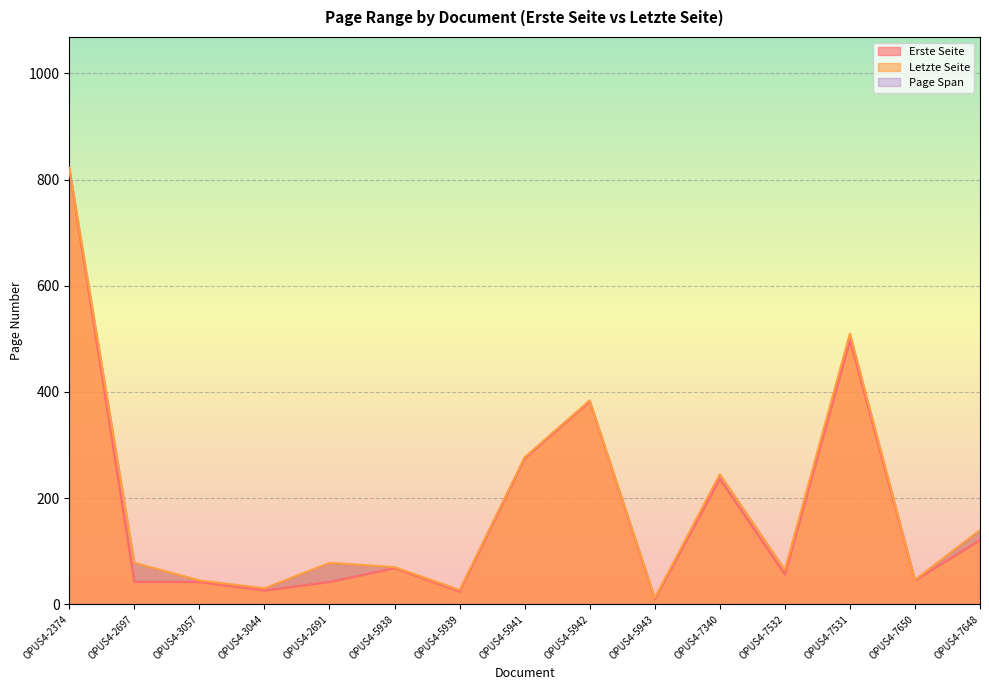

What is the difference between the highest and lowest values at OPUS4-5943?

2